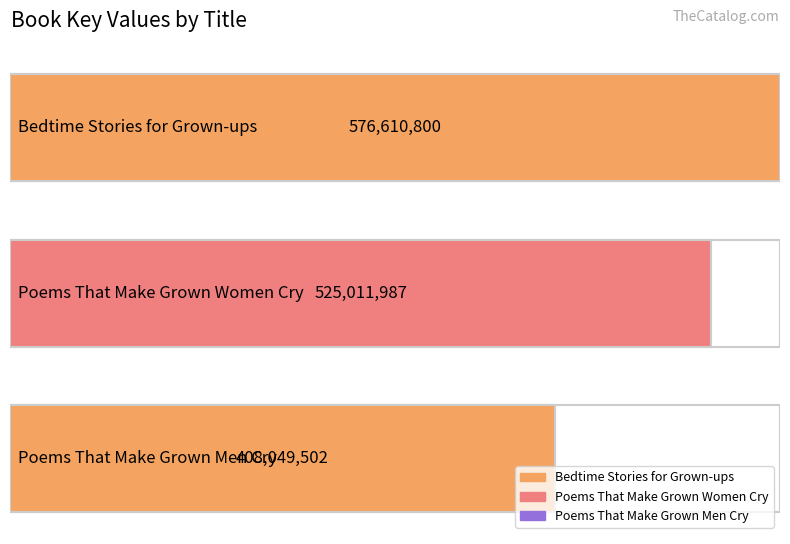

What position from the right is Poems That Make Grown Women Cry?

2